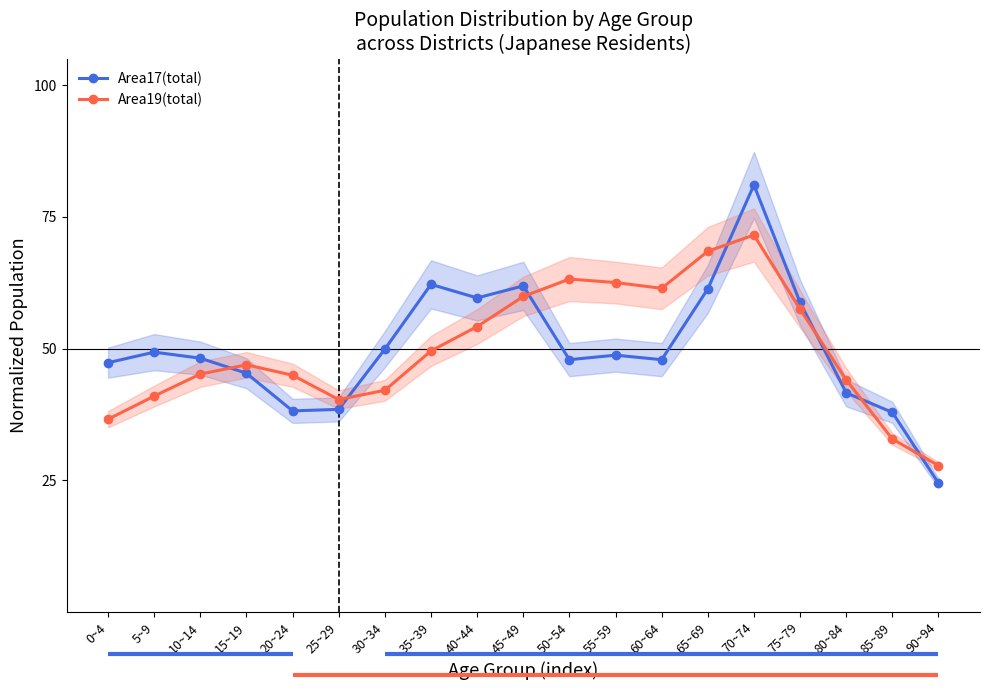

How many lines are shown in the chart?

2